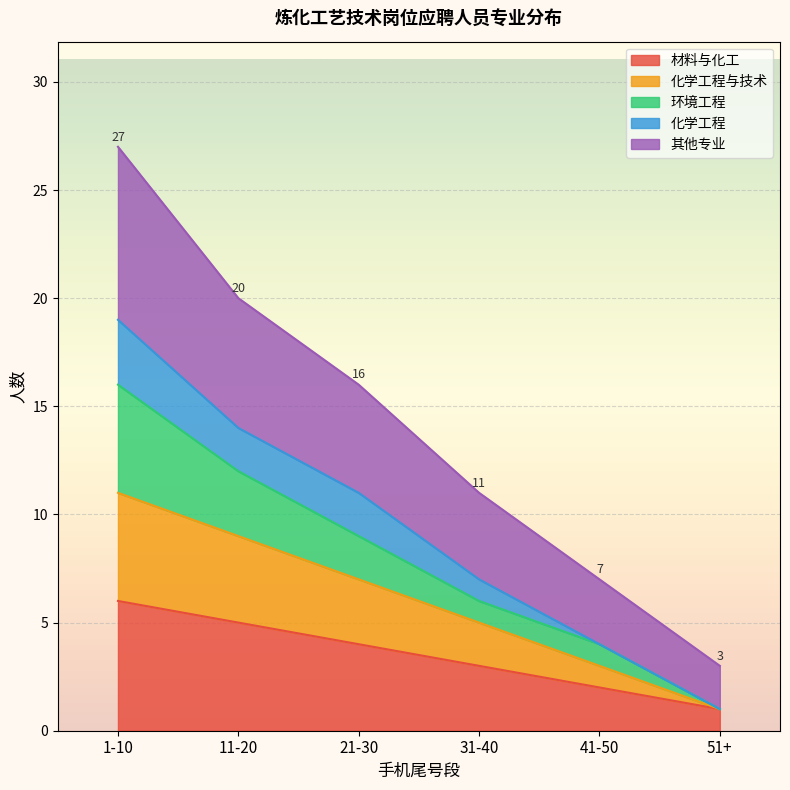

The value of 材料与化工 at 41-50 is 3. True or false?

False